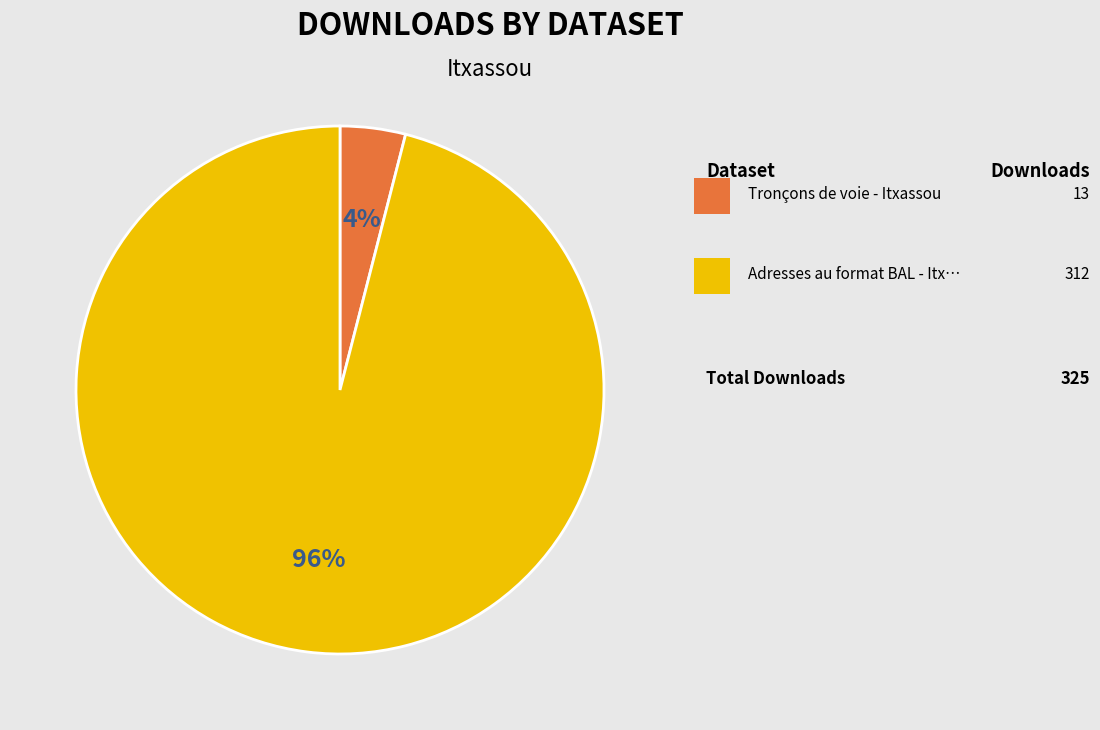

Is there any slice that represents more than half of the pie?

Yes